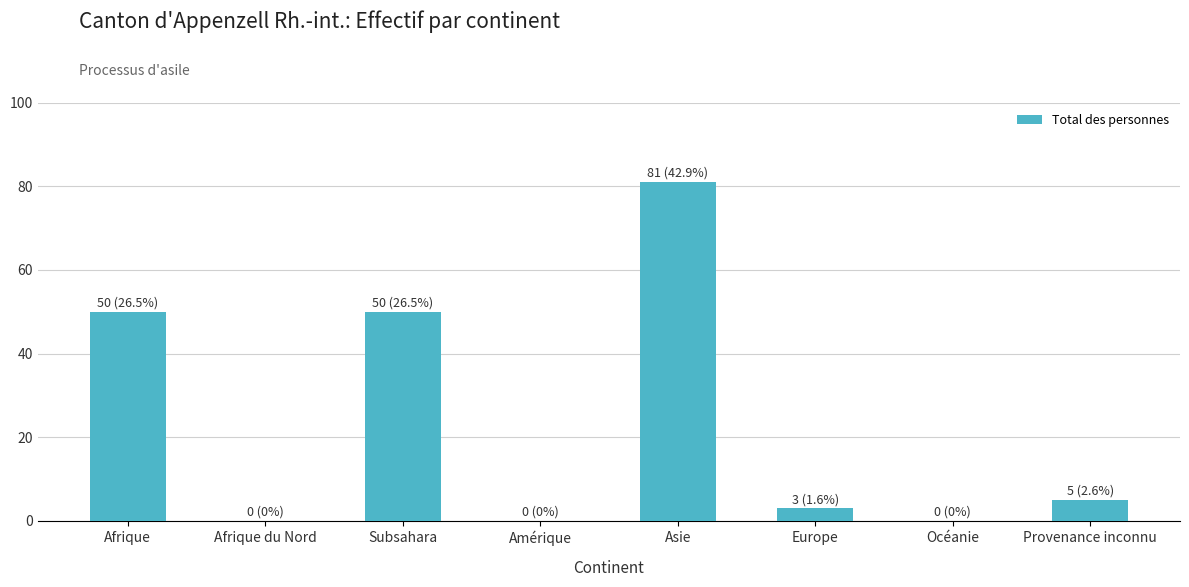

Is it true that the value at Europe is 3?

True